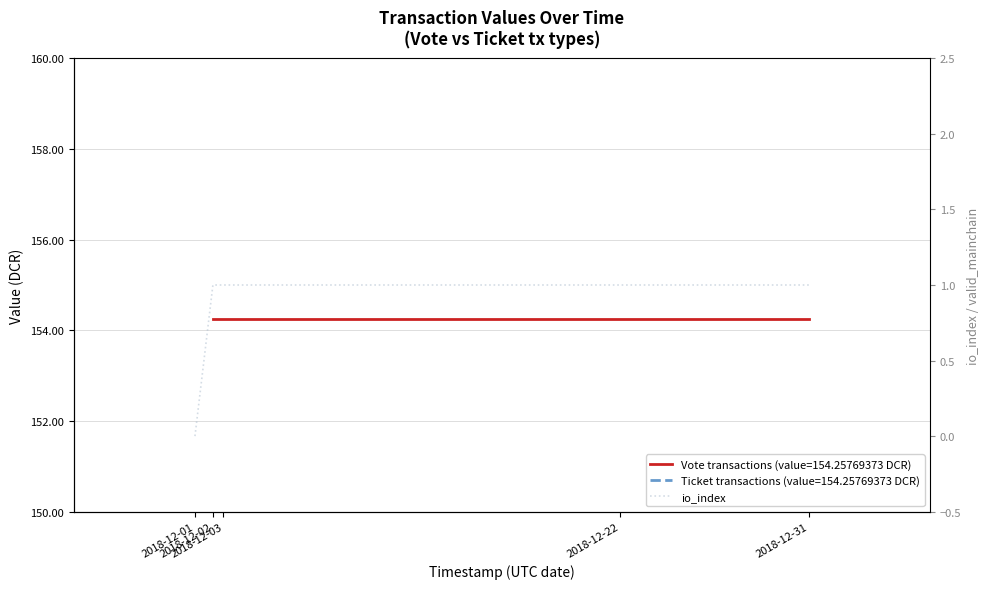

How many positive values are there?

4